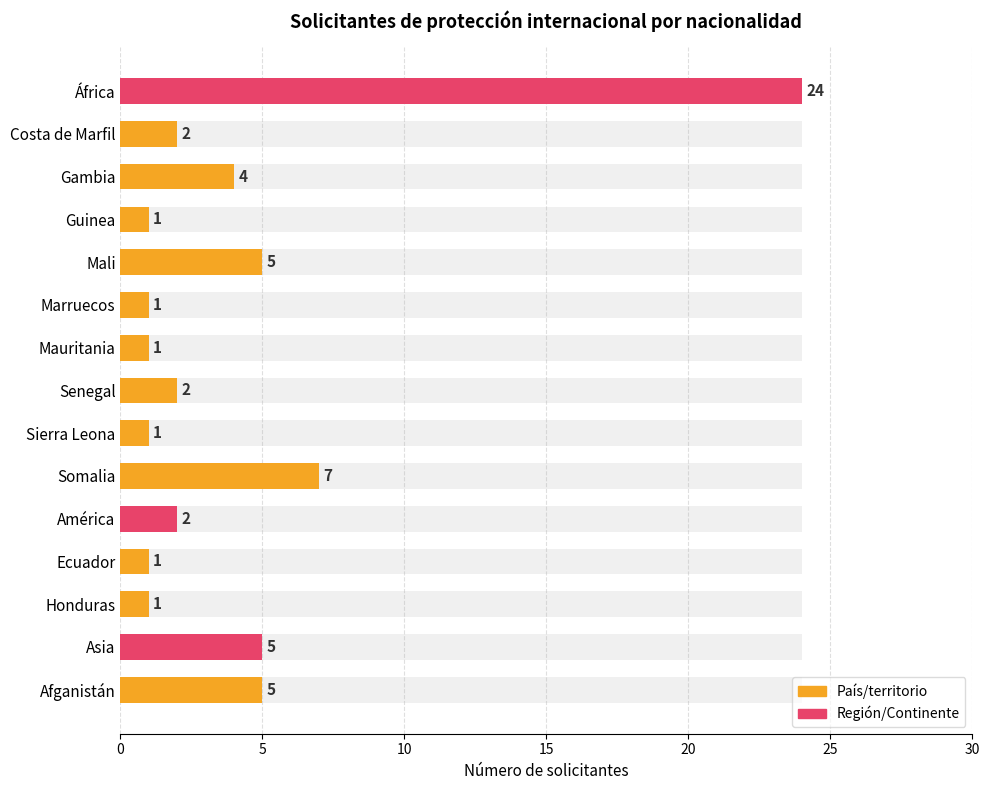

What is the approximate value at Gambia?

4